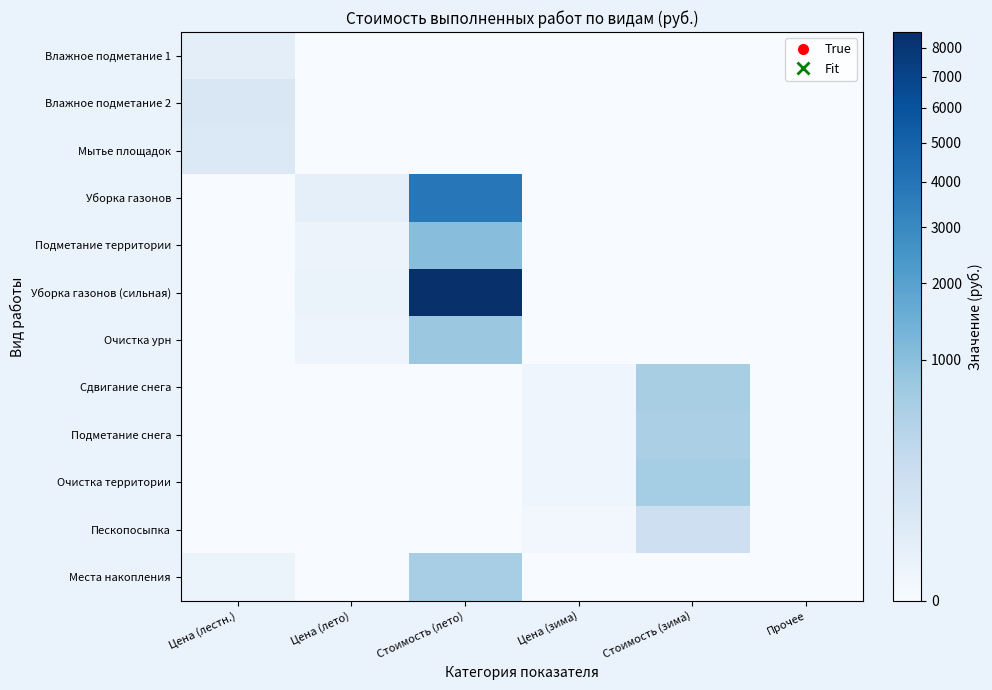

At Цена (зима), list the series in order from smallest to largest.

Влажное подметание 1, Влажное подметание 2, Мытье площадок, Уборка газонов, Подметание территории, Уборка газонов (сильная), Очистка урн, Места накопления, Пескопосыпка, Подметание снега, Сдвигание снега, Очистка территории